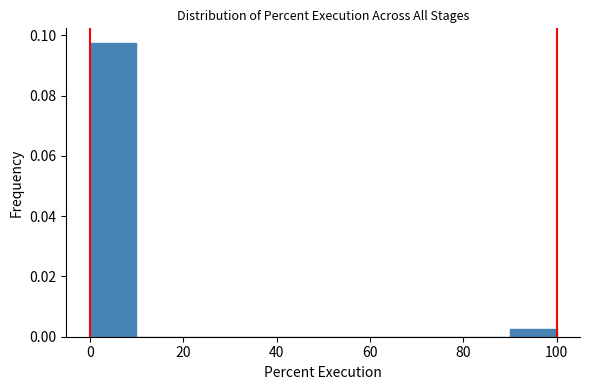

What is the height of the bar covering 0 to 10 on the x-axis? The values are not printed on the chart, so give them approximately, as read against the axis.

0.098